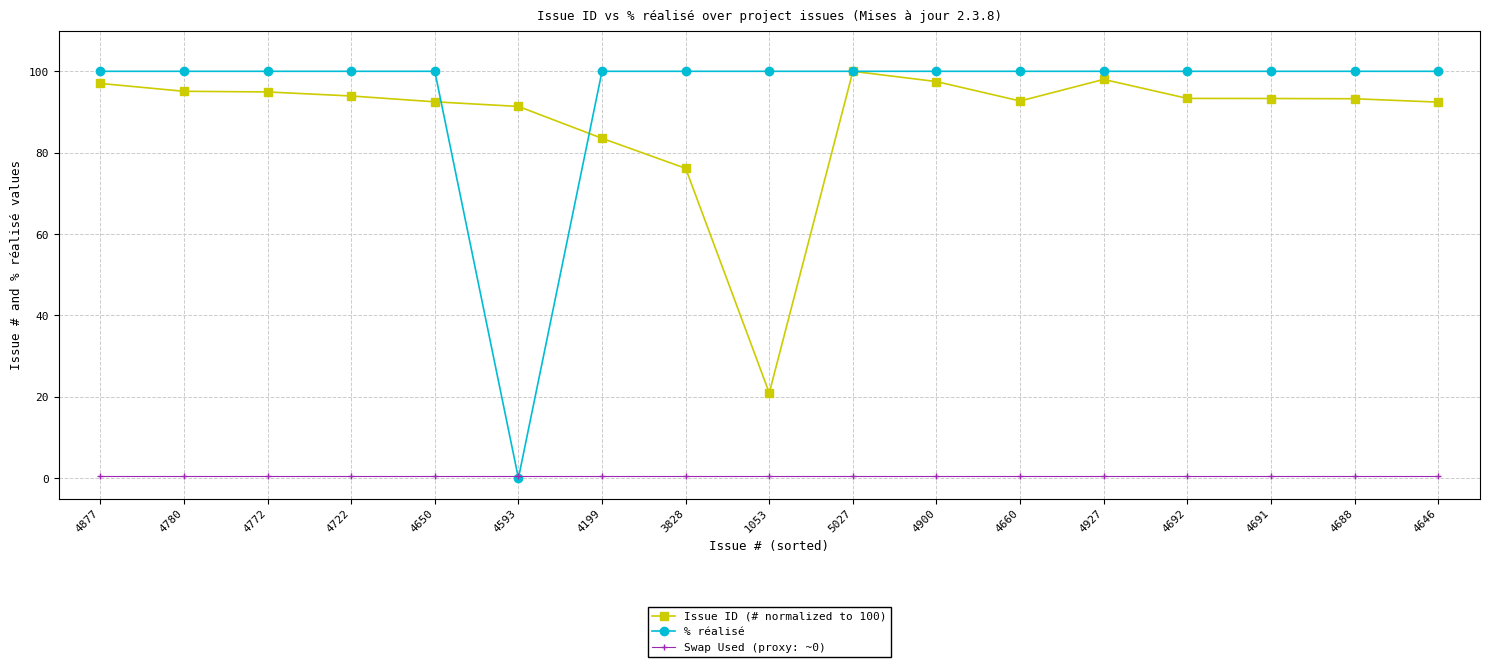

How many lines are shown in the chart?

3